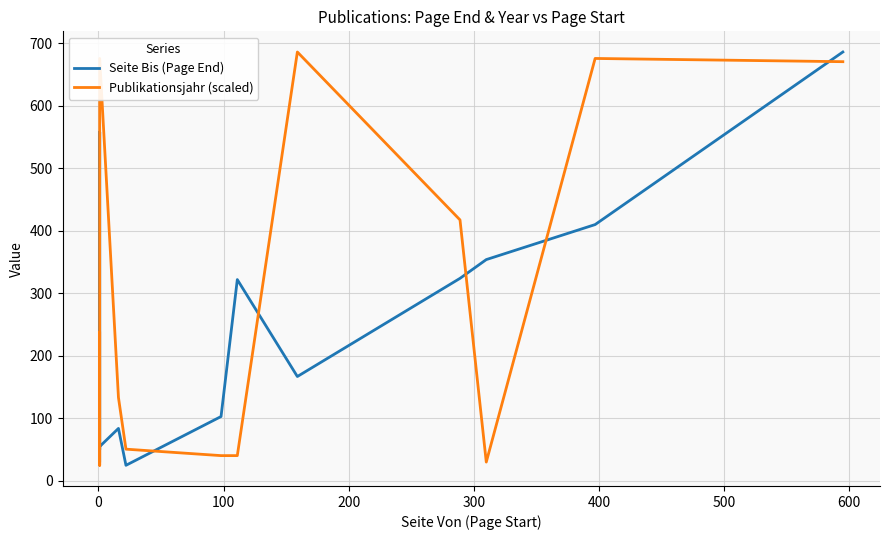

How many interior local peaks does the Publikationsjahr (scaled) series have?

3